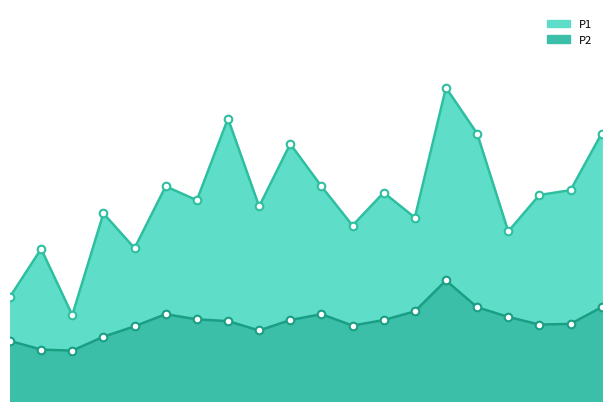

Which series contains the highest Y value?

P1